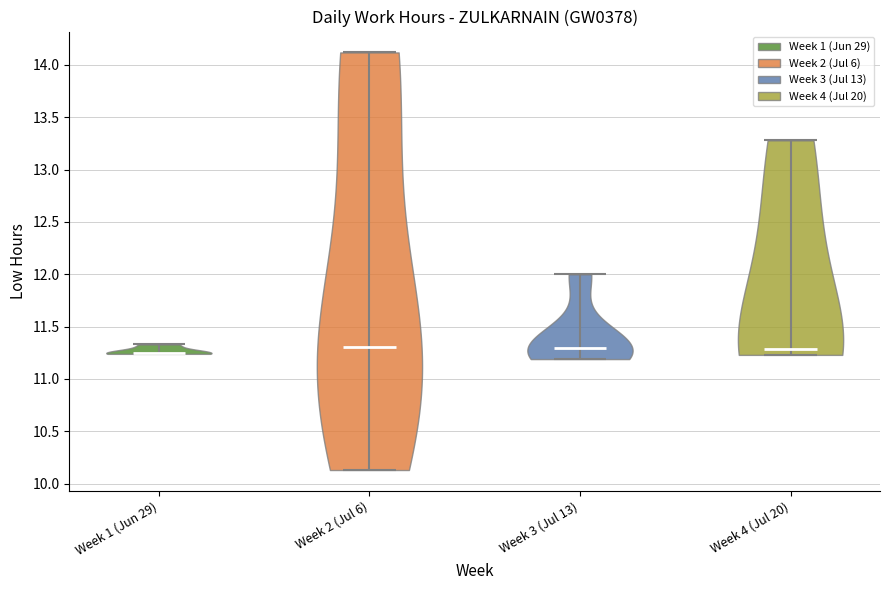

Reading left to right, read every violin against the y-axis: where its median line is, and the lowest and highest points it reaches. The values are not printed on the chart, so give them approximately, as read against the axis.

Week 1 (Jun 29): median line 11.25, lowest point 11.25, highest point 11.35
Week 2 (Jul 6): median line 11.30, lowest point 10.15, highest point 14.10
Week 3 (Jul 13): median line 11.30, lowest point 11.20, highest point 12.00
Week 4 (Jul 20): median line 11.30, lowest point 11.25, highest point 13.30